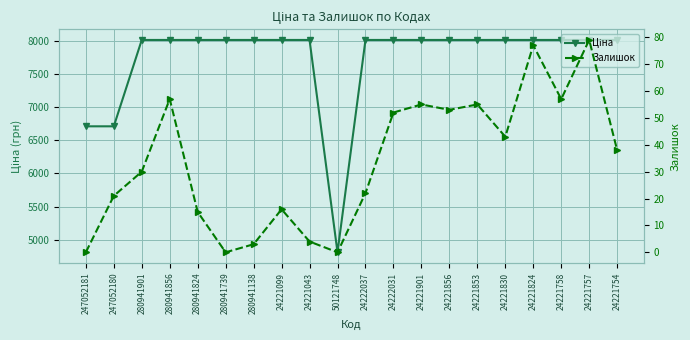

Reading right to left, extract all data points from this chart.

Ціна: 24221754=8019.3	24221757=8019.3	24221758=8019.3	24221824=8019.3	24221830=8019.3	24221853=8019.3	24221856=8019.3	24221901=8019.3	24222031=8019.3	24222037=8019.3	50121748=4807.4	24221043=8019.3	24221099=8019.3	280941138=8019.3	280941739=8019.3	280941824=8019.3	280941856=8019.3	280941901=8019.3	247052180=6713.0	247052181=6713.0
Залишок: 24221754=38.0	24221757=79.0	24221758=57.0	24221824=77.0	24221830=43.0	24221853=55.0	24221856=53.0	24221901=55.0	24222031=52.0	24222037=22.0	50121748=0.0	24221043=4.0	24221099=16.0	280941138=3.0	280941739=0.0	280941824=15.0	280941856=57.0	280941901=30.0	247052180=21.0	247052181=0.0